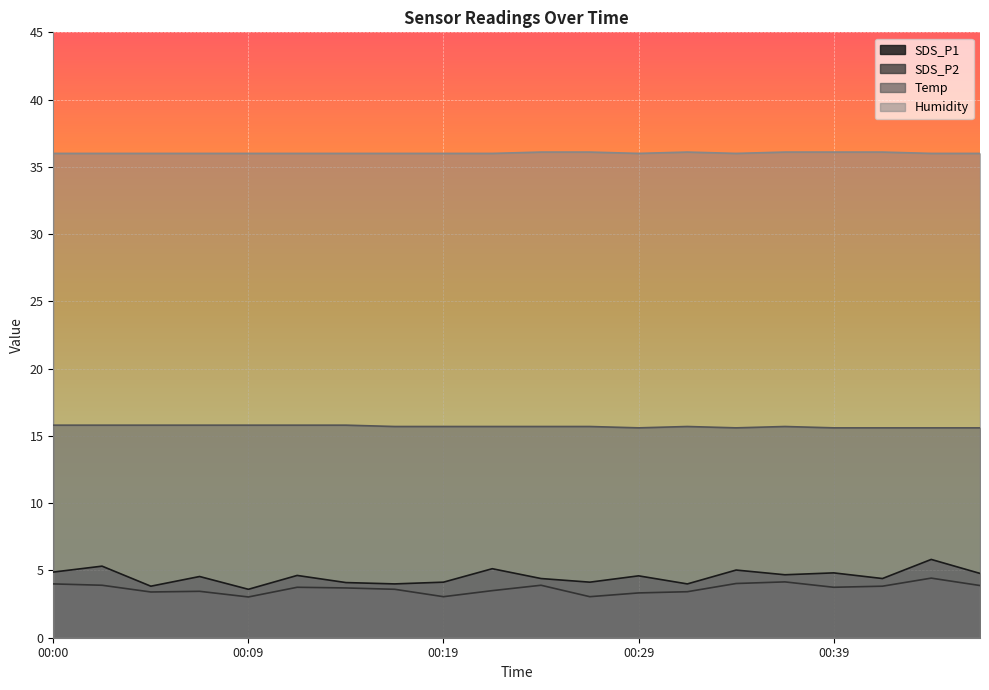

List the series in order of their peak value, lowest first.

SDS_P2, SDS_P1, Temp, Humidity